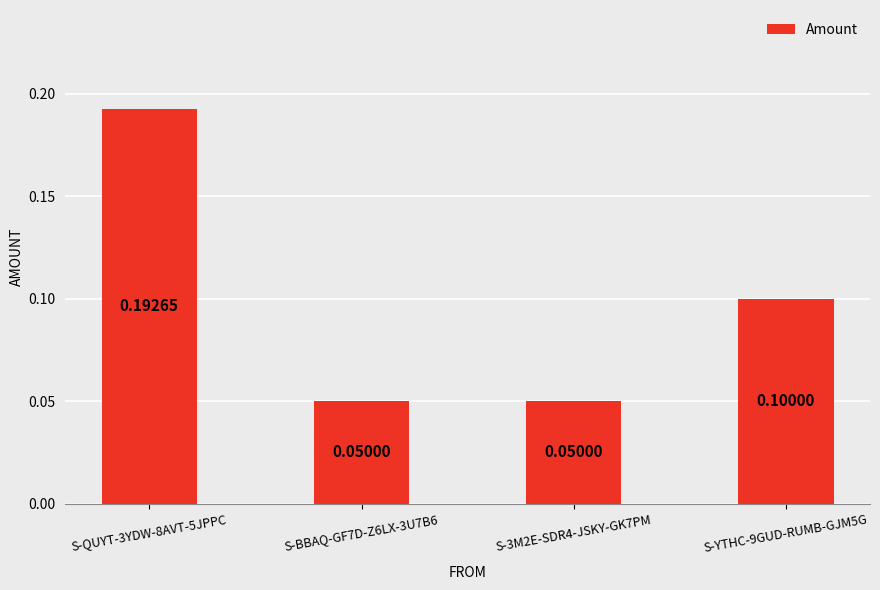

How many bars are there in total?

4